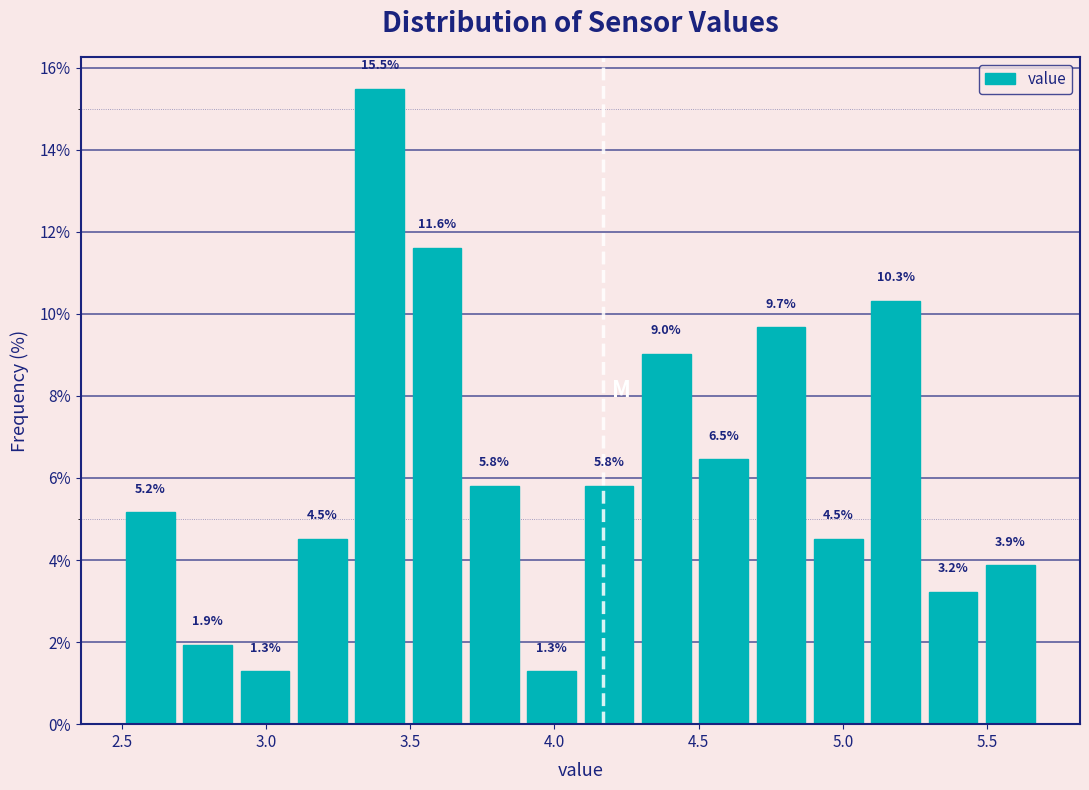

Around what value on the x-axis is the tallest bar? Give the approximate position of its centre, as read against the axis.

3.40